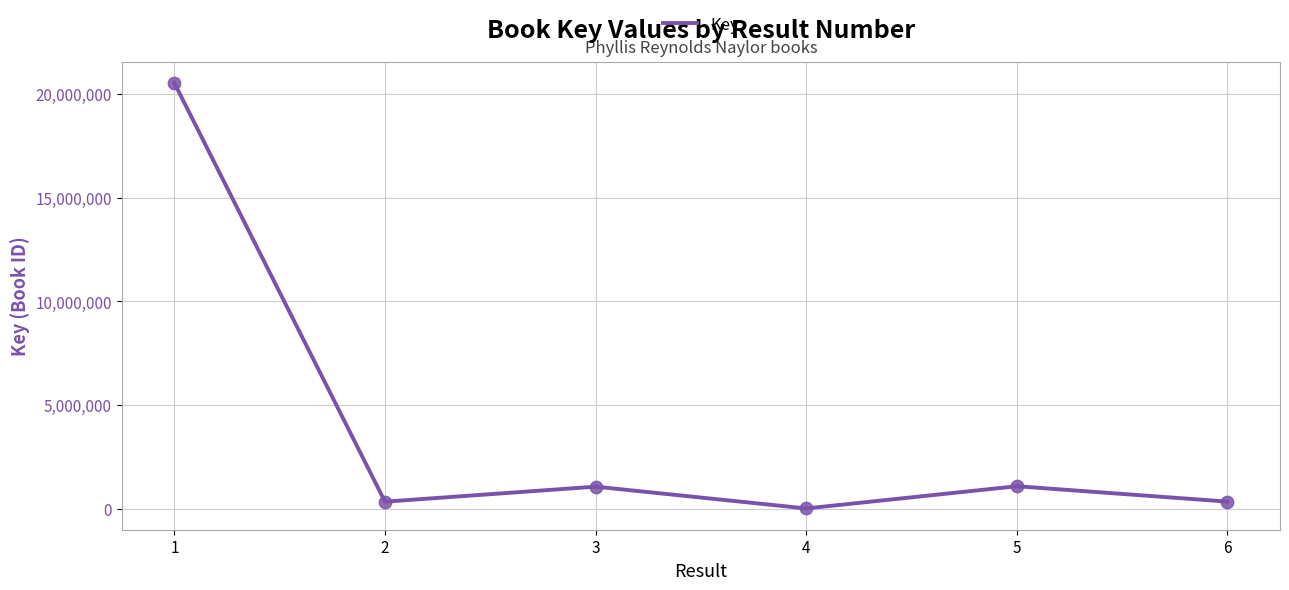

Which has a higher value, 2 or 5?

5